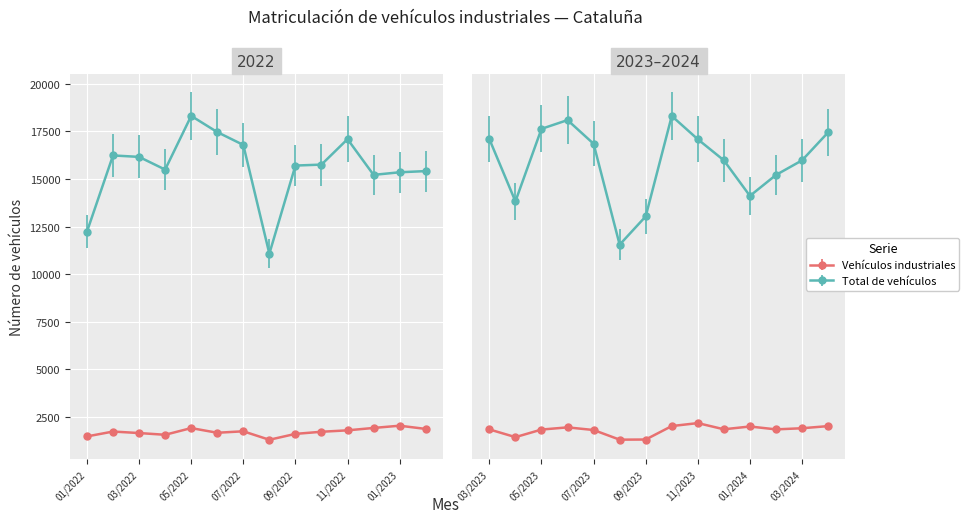

Where is Total de vehículos nearest to the value 16144?

03/2022